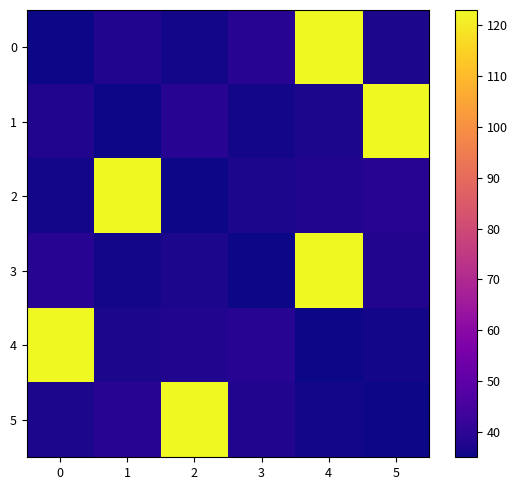

Reading left to right, list all the values displayed in this chart.

0: 0=35	1=38	2=36	3=39	4=123	5=37
1: 0=38	1=35	2=39	3=36	4=37	5=123
2: 0=36	1=123	2=35	3=37	4=38	5=39
3: 0=39	1=36	2=37	3=35	4=123	5=38
4: 0=123	1=37	2=38	3=39	4=35	5=36
5: 0=37	1=39	2=123	3=38	4=36	5=35